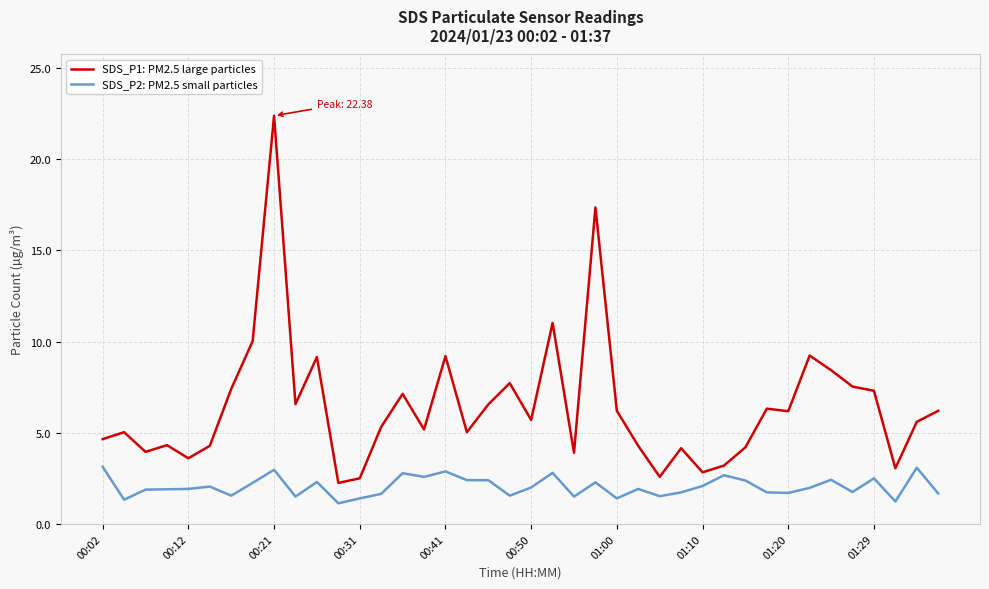

True or false: SDS_P1: PM2.5 large particles and SDS_P2: PM2.5 small particles cross at least once.

False